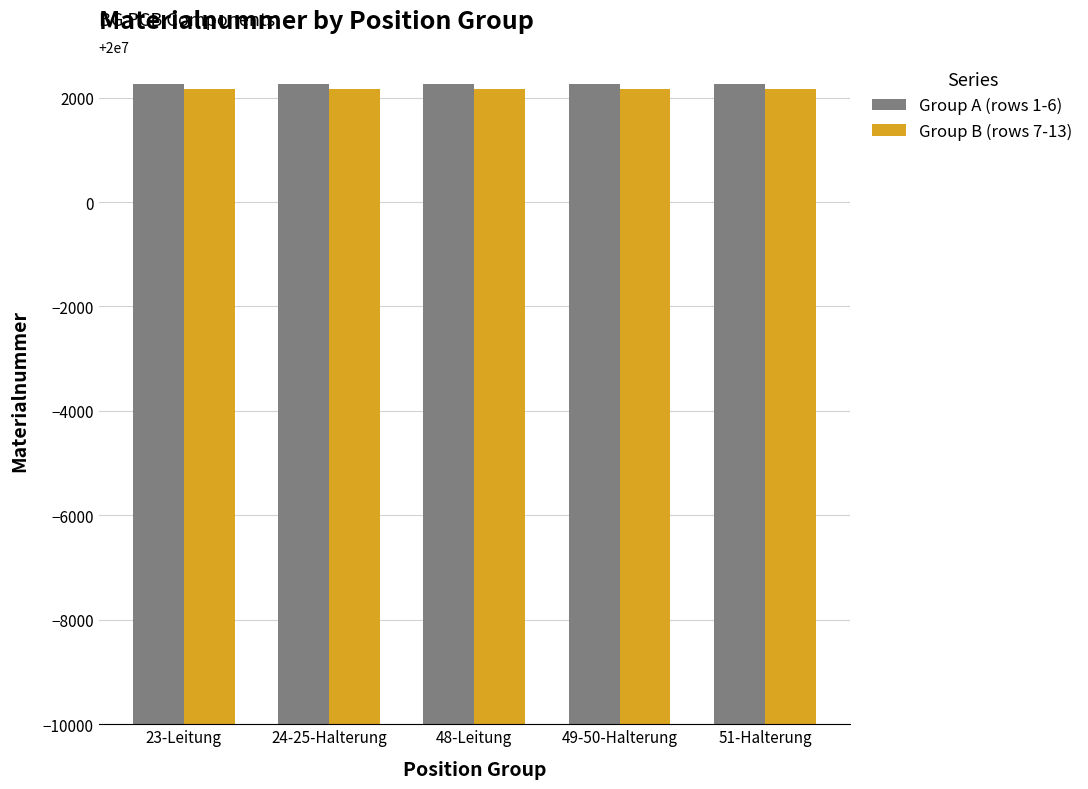

What is the spread (max minus min) of values at 24-25-Halterung?

102